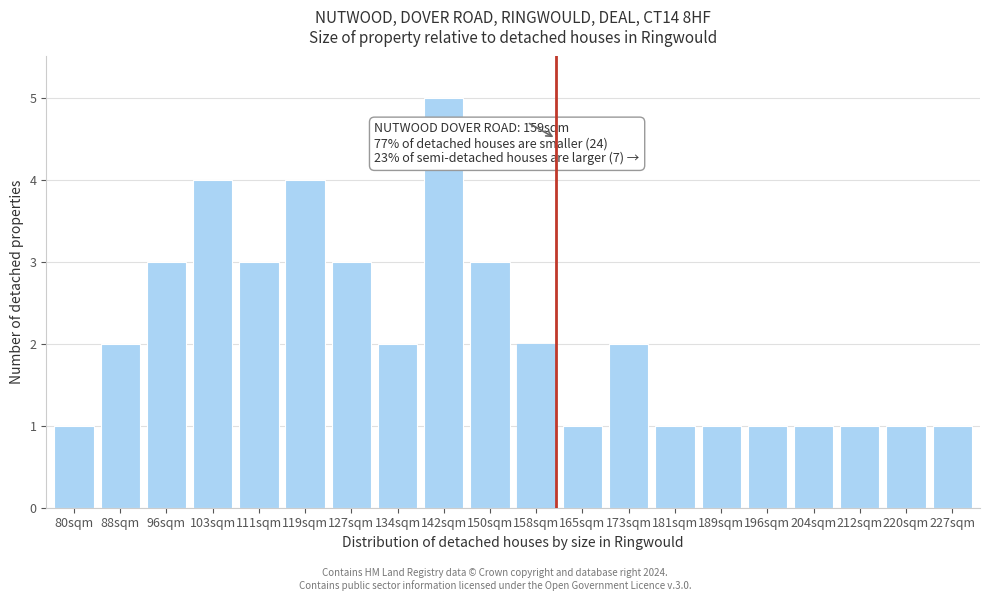

Reading left to right, transcribe all the data shown in this chart.

80sqm=1	88sqm=2	96sqm=3	103sqm=4	111sqm=3	119sqm=4	127sqm=3	134sqm=2	142sqm=5	150sqm=3	158sqm=2	165sqm=1	173sqm=2	181sqm=1	189sqm=1	196sqm=1	204sqm=1	212sqm=1	220sqm=1	227sqm=1